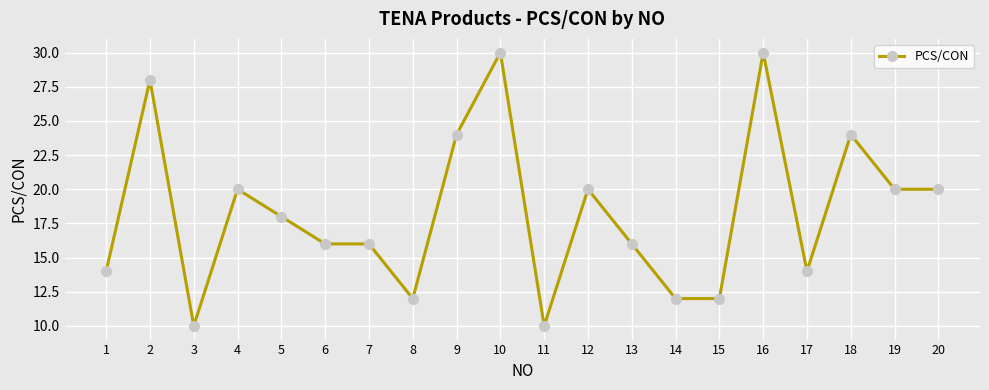

What is the value of the 12th point from the left?

20